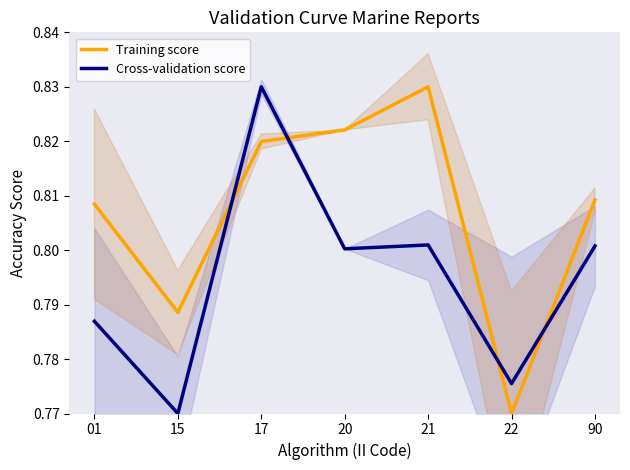

What is the greatest value displayed?

0.8